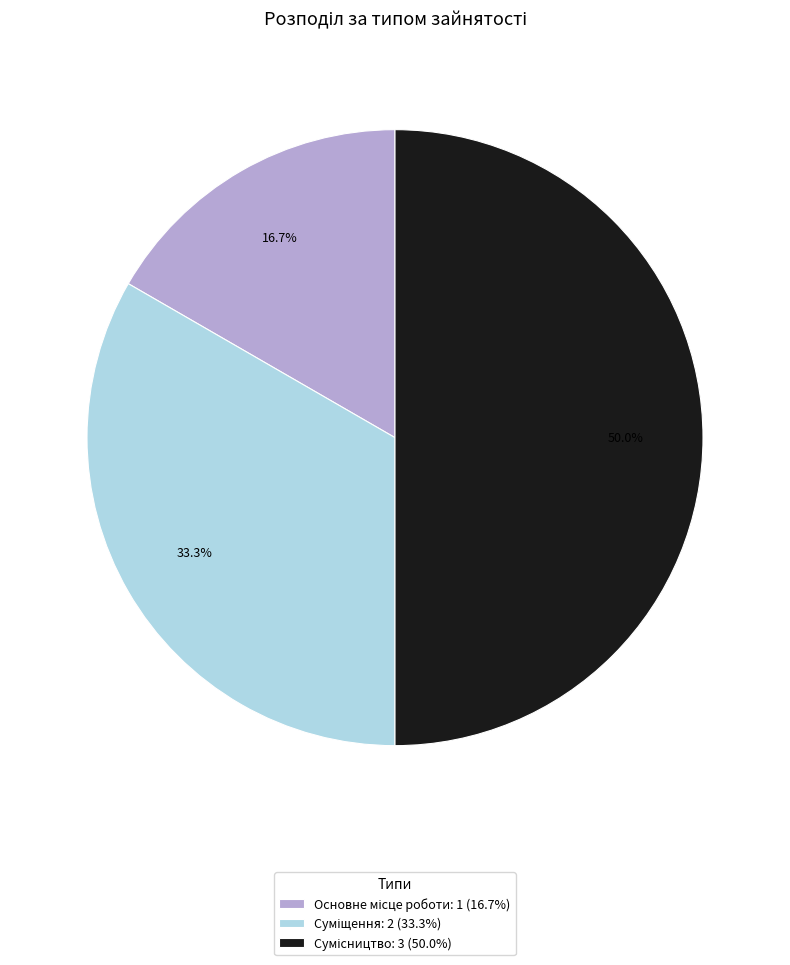

How much of the chart is everything except Сумісництво?

50.0%